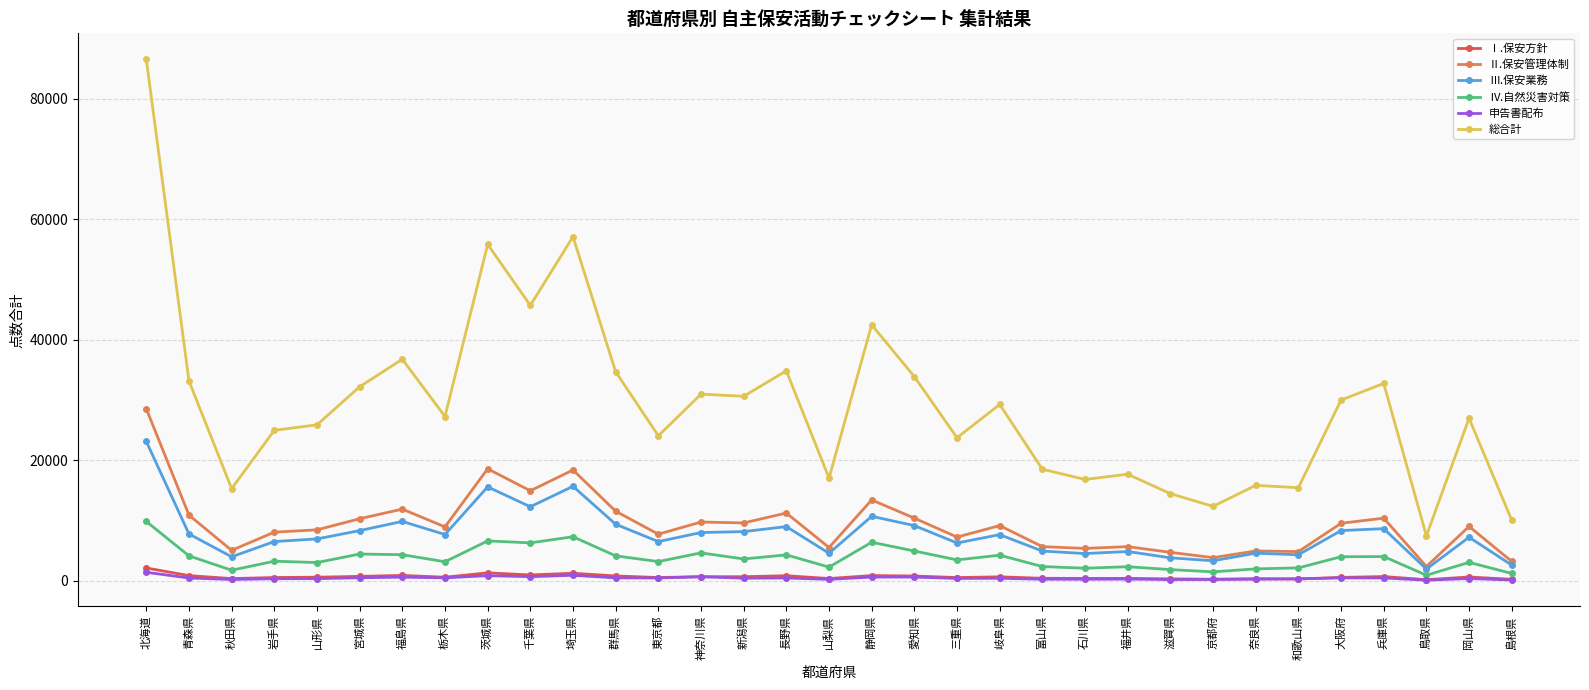

What is the maximum value for Ⅰ.保安方針?

2140